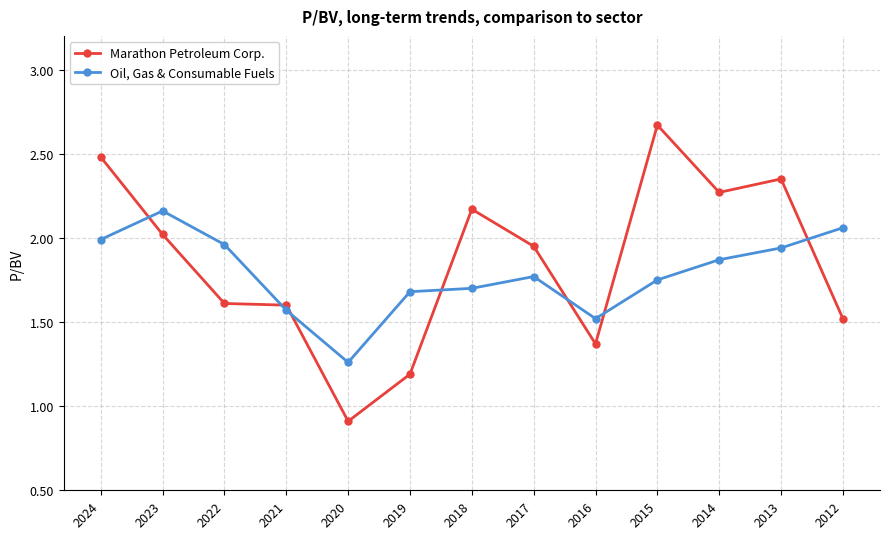

Rank the series at 2019 from lowest to highest value.

Marathon Petroleum Corp., Oil, Gas & Consumable Fuels